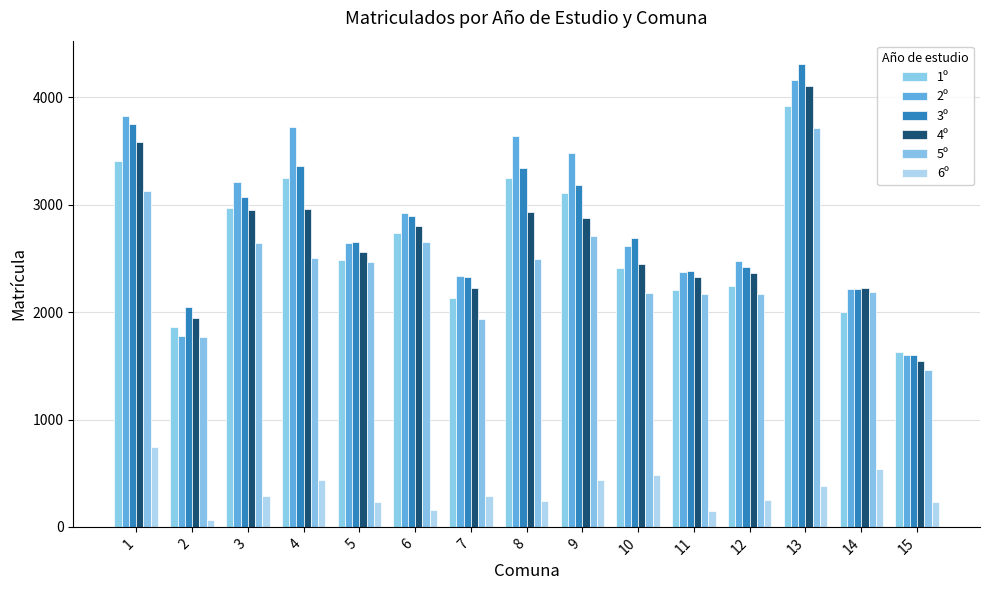

At how many categories does at least one series exceed 449?

15